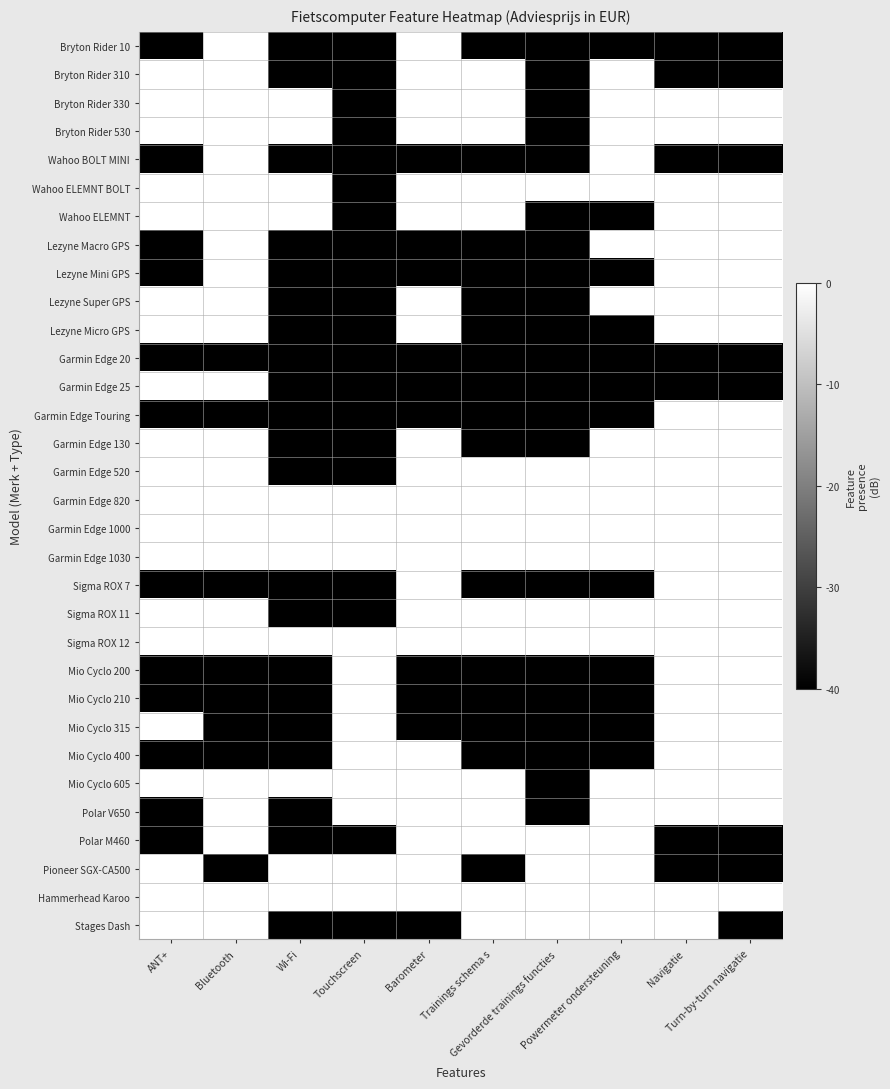

Which has a higher value, Navigatie or Trainings schema s?

Navigatie